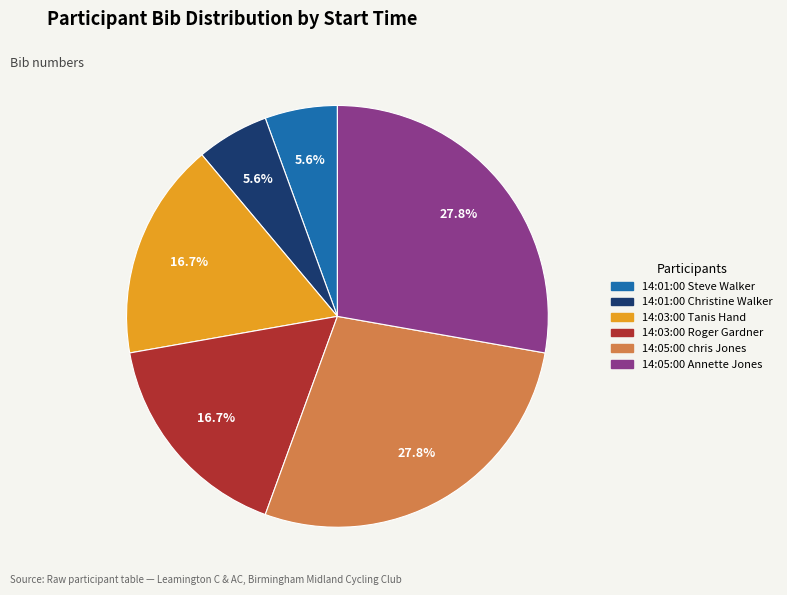

The 14:03:00 Tanis Hand slice represents 2% of the pie. True or false?

False